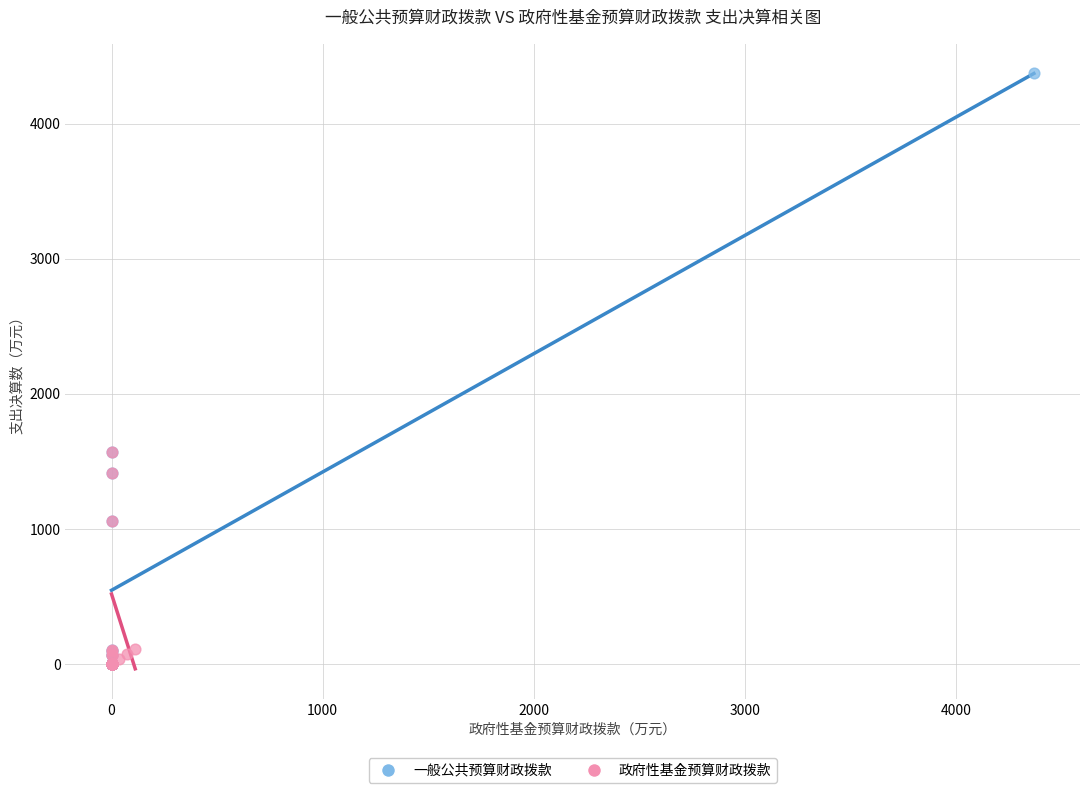

Which series has the largest Y range (max minus min)?

一般公共预算财政拨款